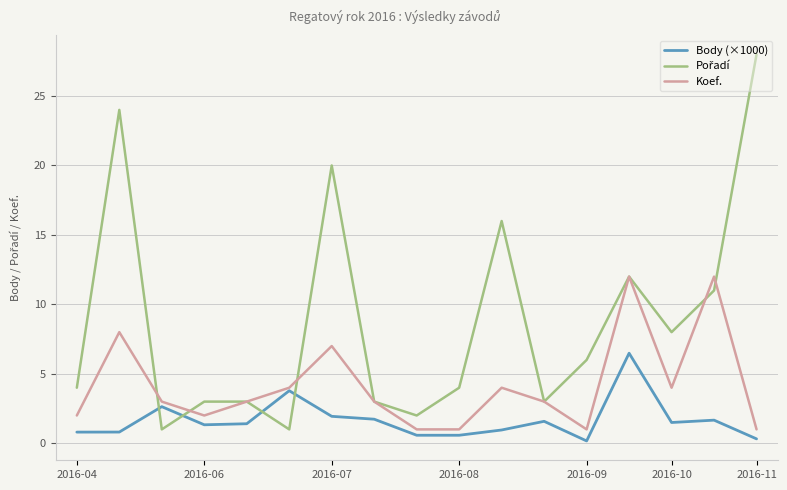

What is the greatest value displayed?

28.0